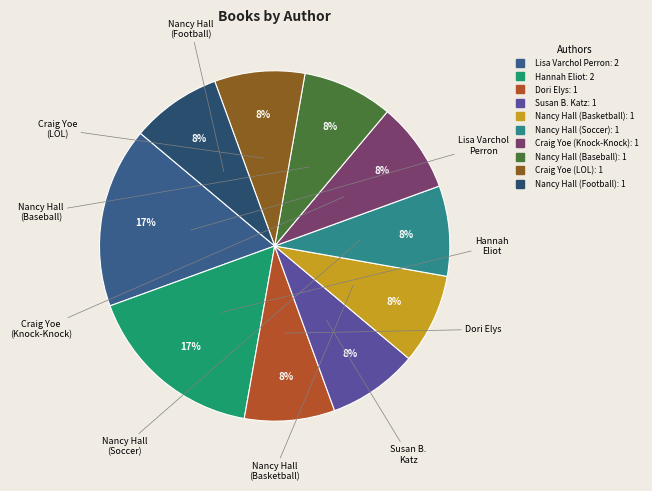

Between Susan B. Katz and Lisa Varchol Perron, which is larger?

Lisa Varchol Perron